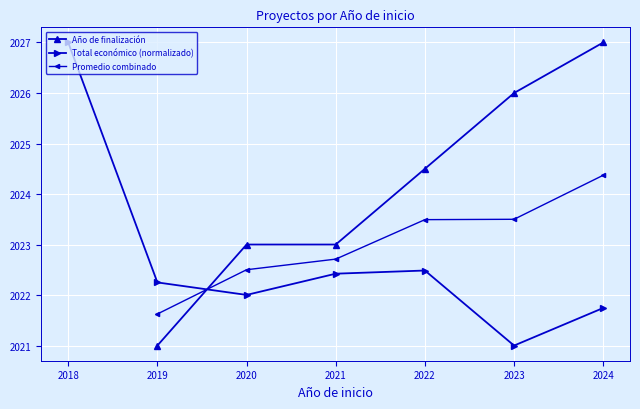

The value of Total económico (normalizado) at 2018 is 3617.6. True or false?

False